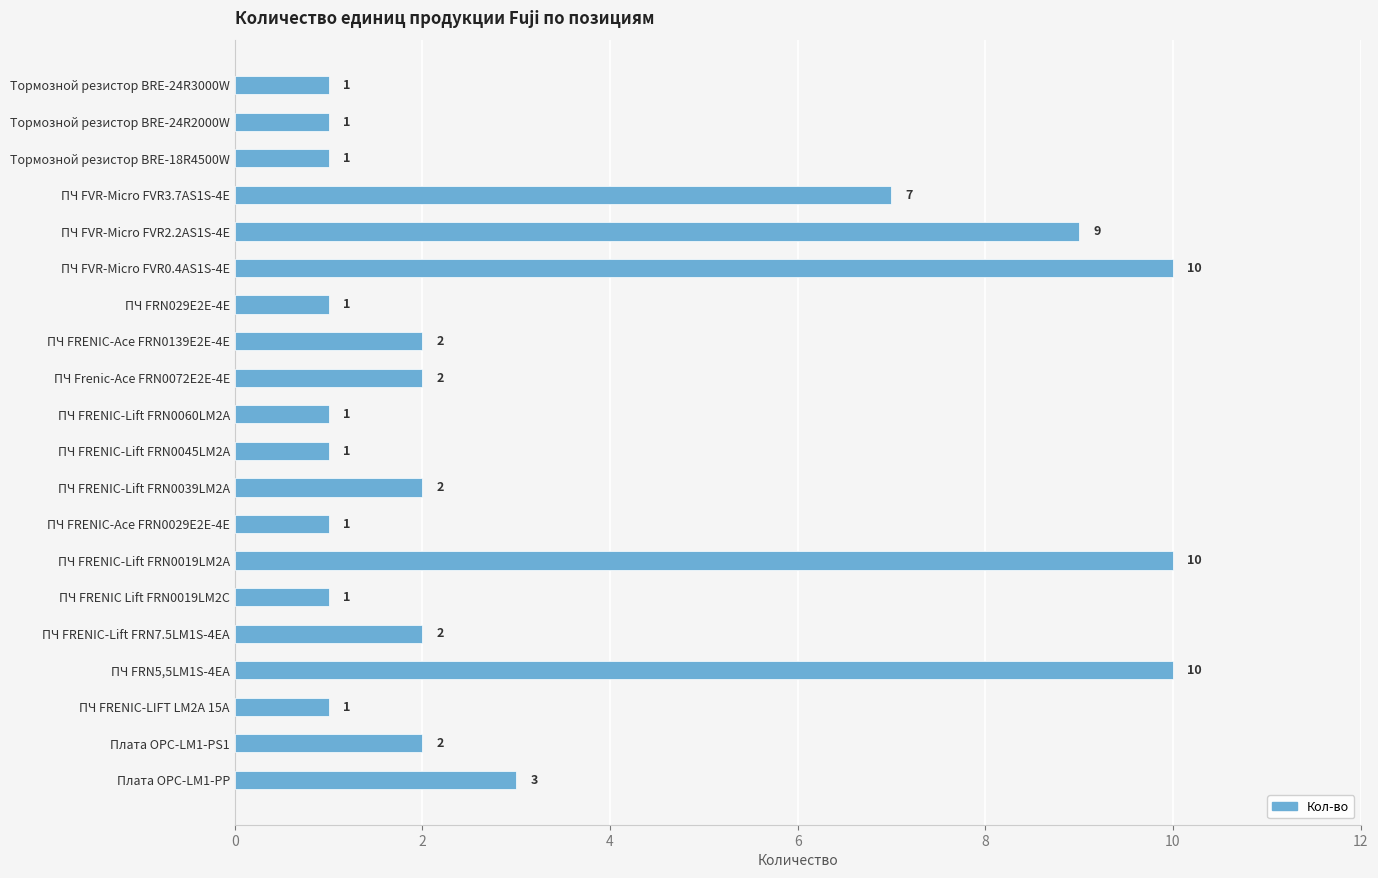

How many values are between 1 and 7?

16